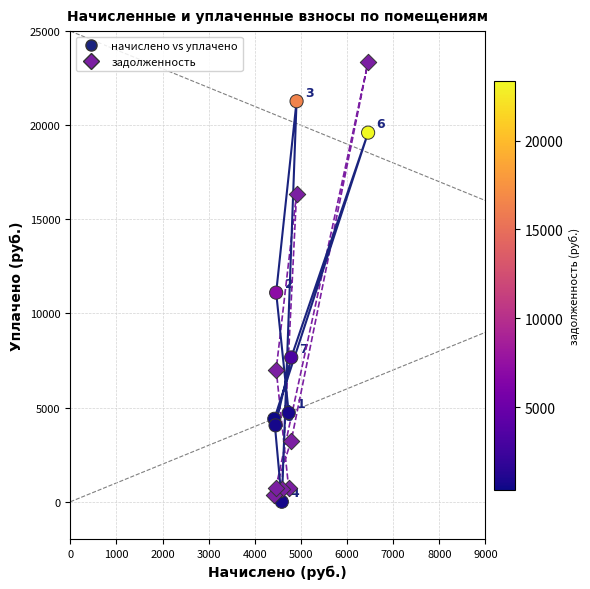

Across all data points, what is the range of Y values (max minus min)?

23357.3